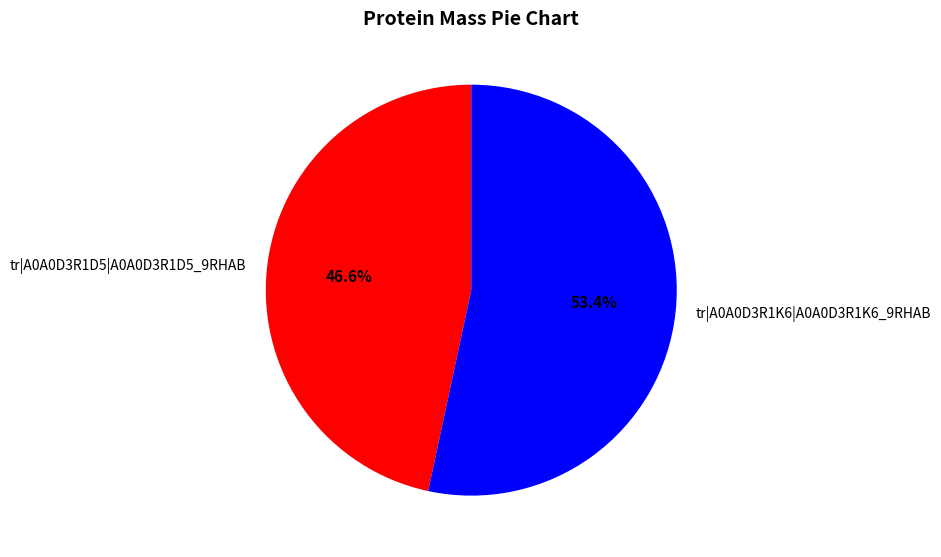

What is the ratio of the value at tr|A0A0D3R1K6|A0A0D3R1K6_9RHAB to the value at tr|A0A0D3R1D5|A0A0D3R1D5_9RHAB?

1.1